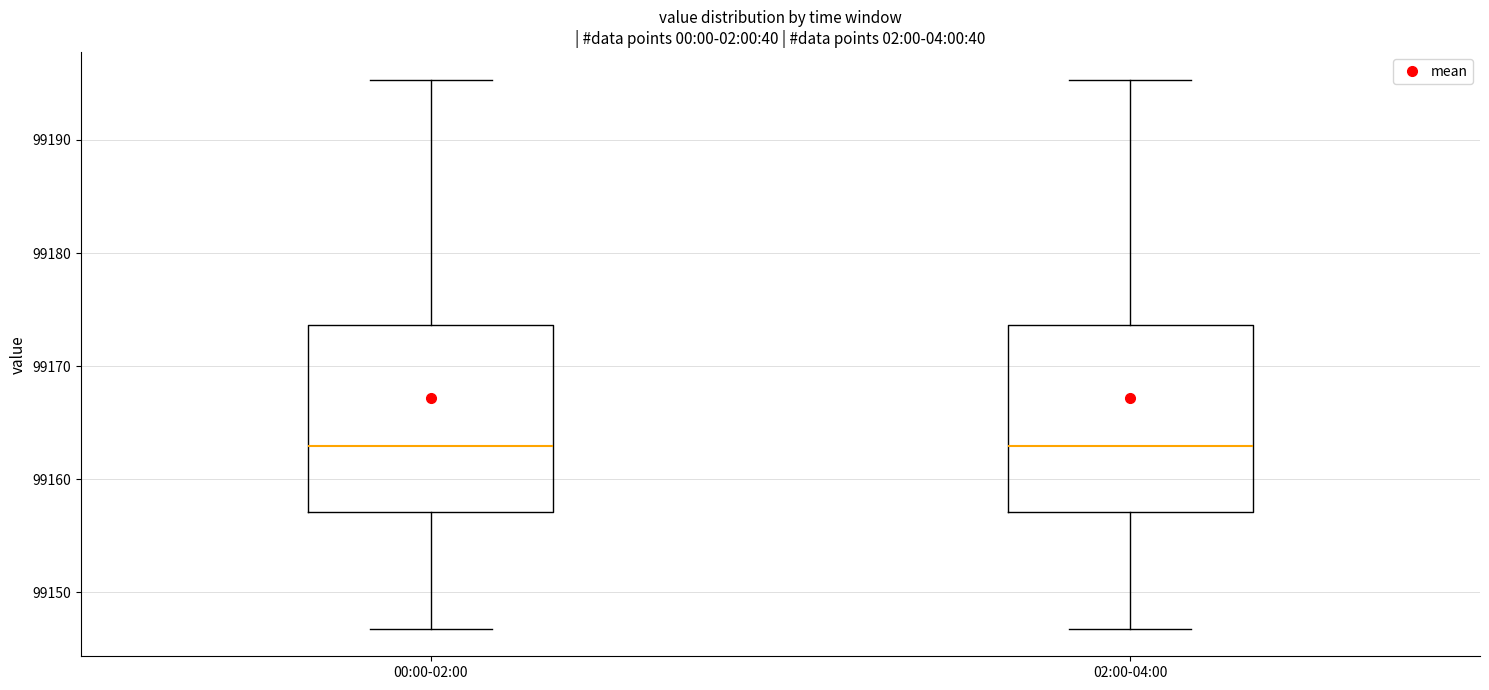

Reading left to right, transcribe this box plot: for each box, give where its median line is, the range the box spans, and where its two whiskers end, as read against the y-axis. The values are not printed on the chart, so give them approximately, as read against the axis.

00:00-02:00: median 99163, box 99157 to 99174, whiskers 99147 to 99195
02:00-04:00: median 99163, box 99157 to 99174, whiskers 99147 to 99195